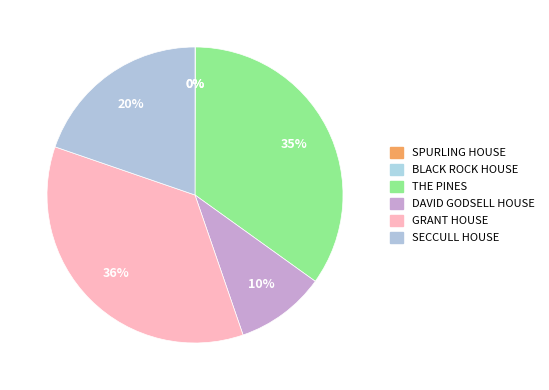

Does SECCULL HOUSE represent more than half of the total?

No